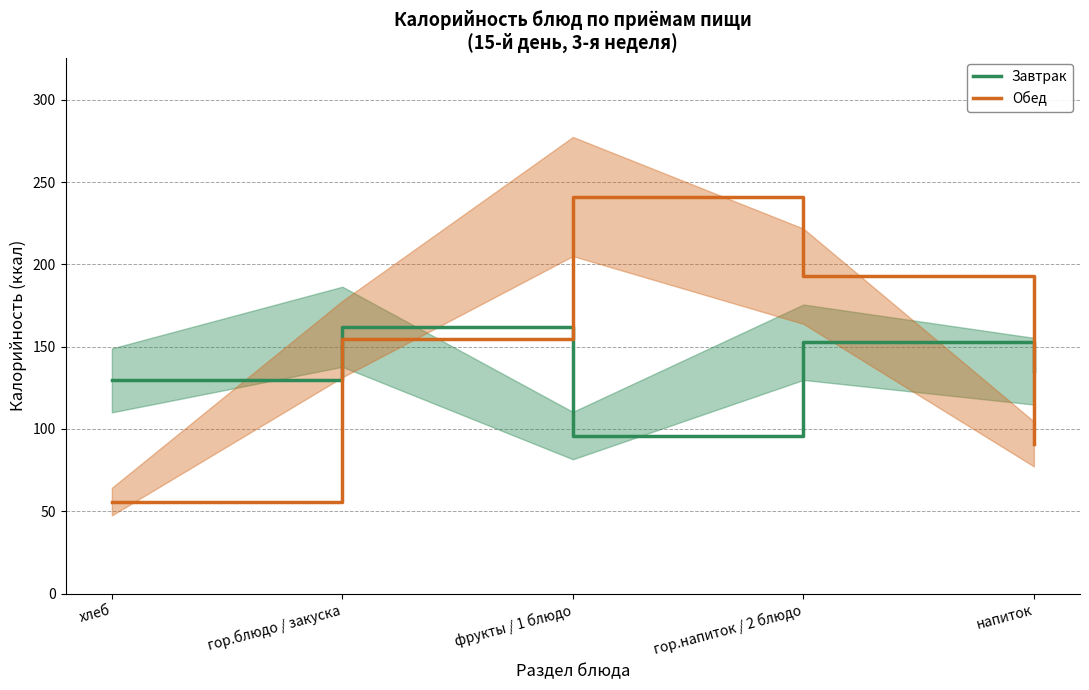

How many lines are shown in the chart?

2